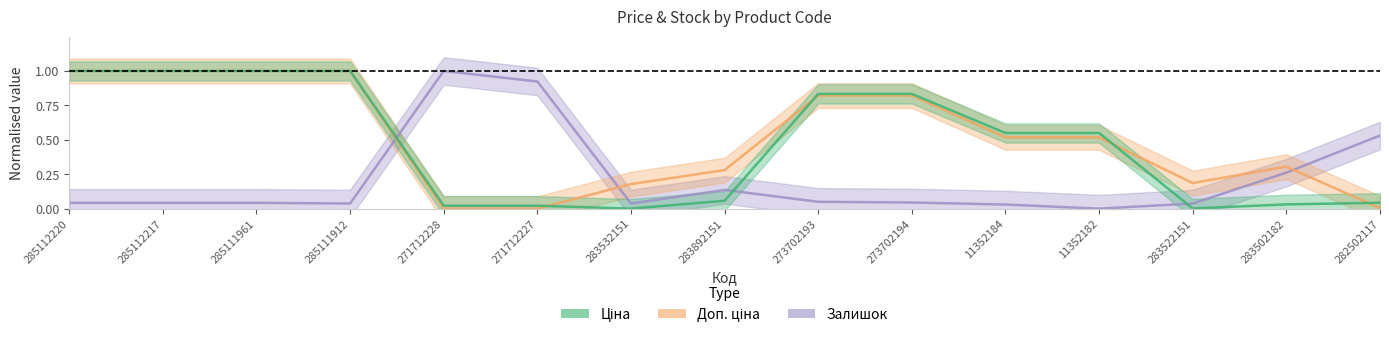

What is the highest value of the Доп. ціна series?

1.0